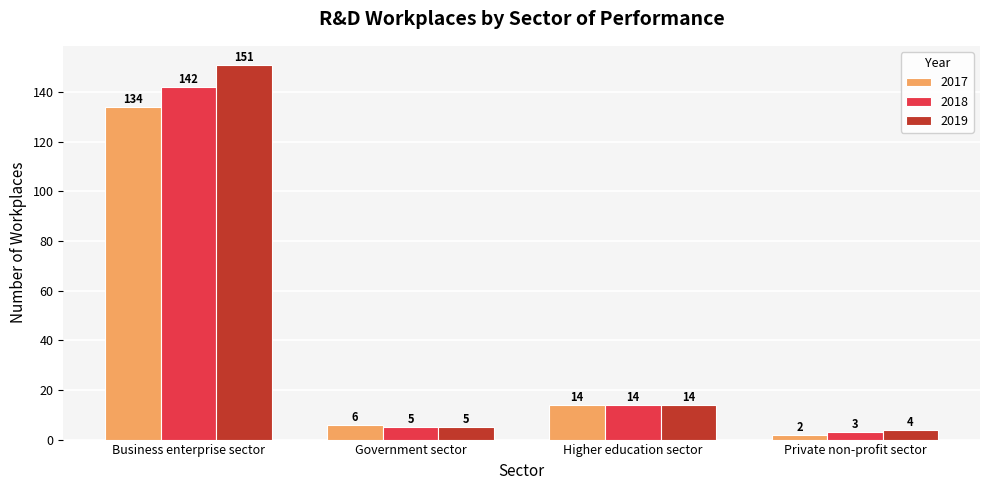

Does the chart contain stacked bars?

No